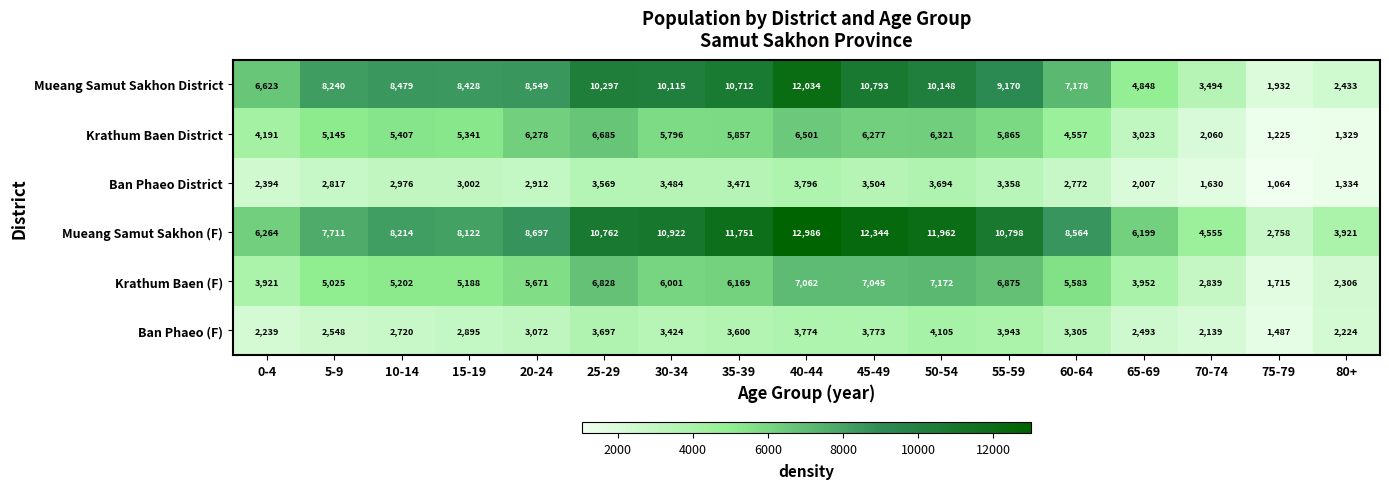

What is the difference between the second highest and second lowest values in the Ban Phaeo District series?

2360